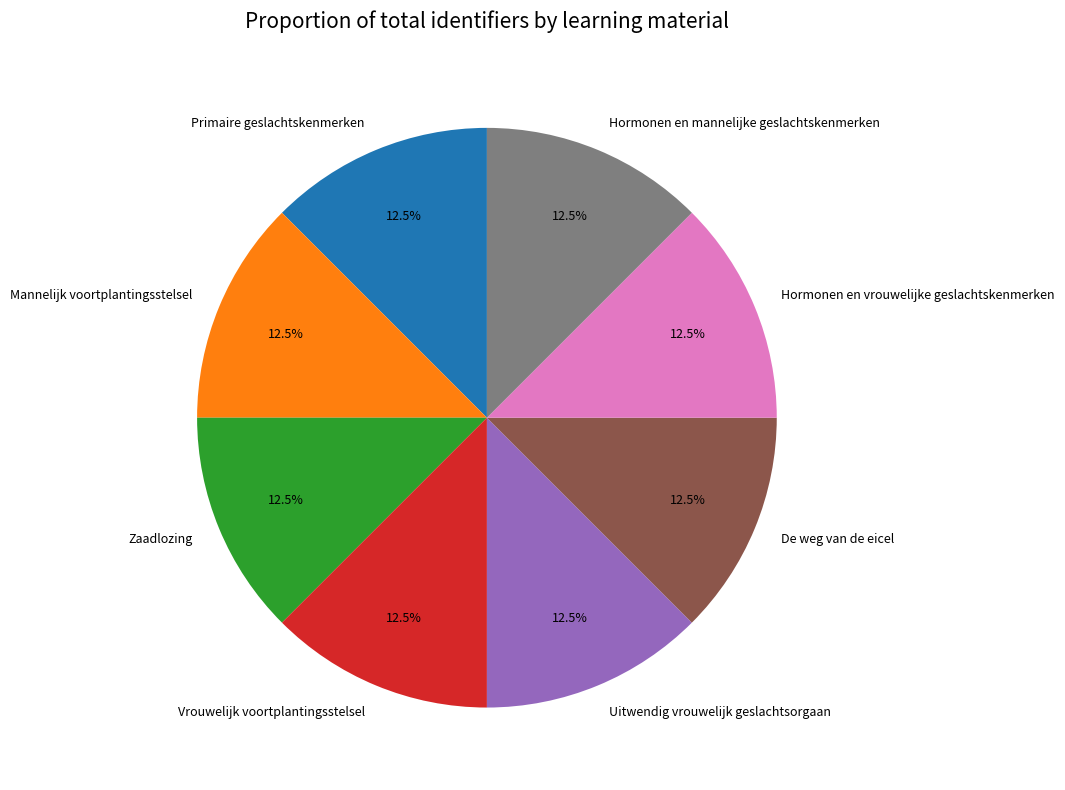

What is the ratio of the value at Vrouwelijk voortplantingsstelsel to the value at Primaire geslachtskenmerken?

1.0